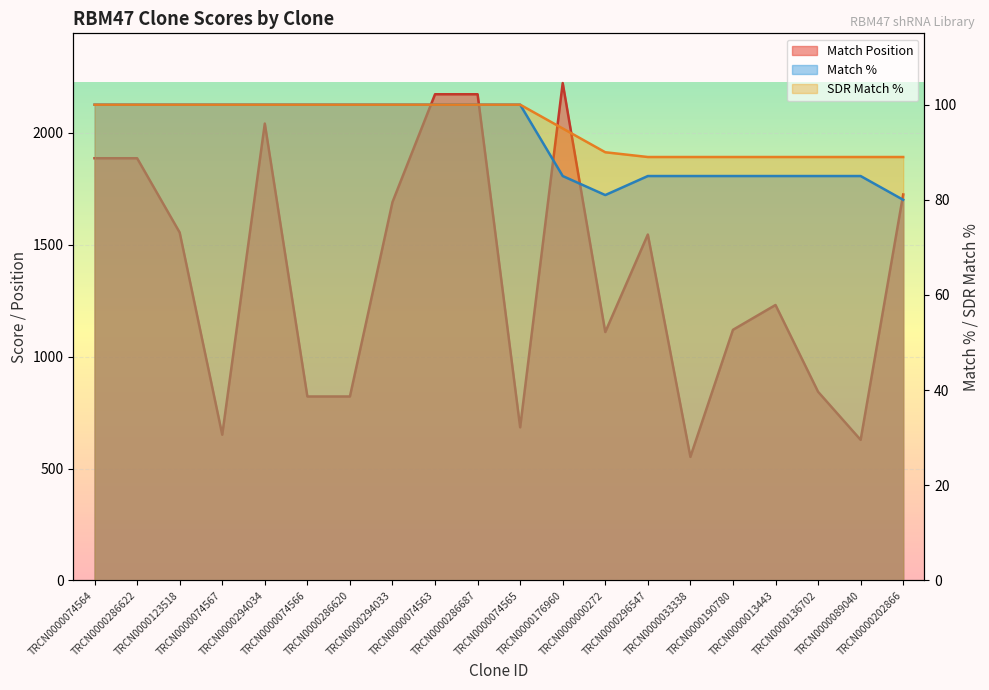

What is the average value of the SDR Match % series?

95